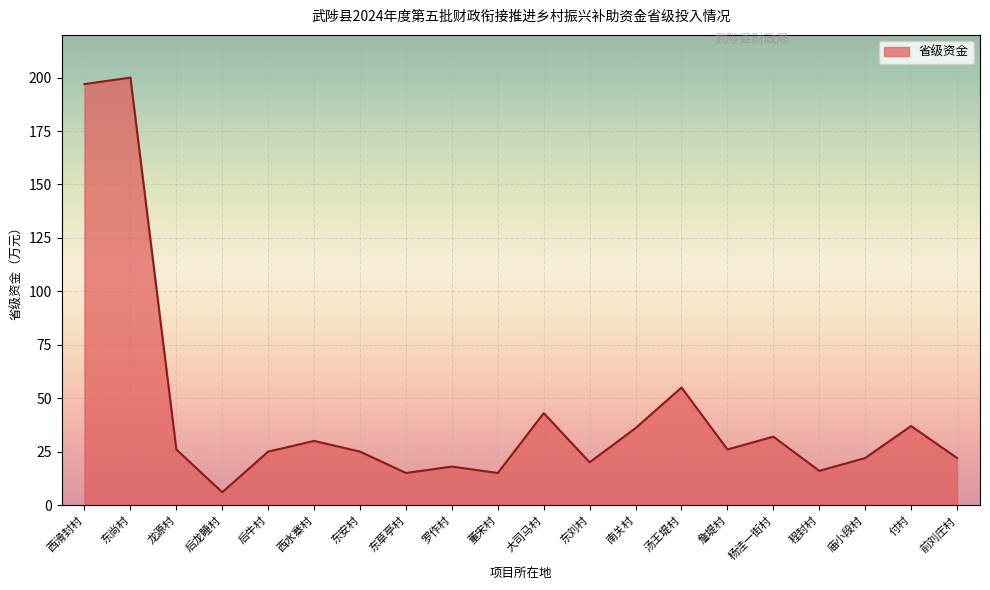

Which has a higher value, 董宋村 or 前刘庄村?

前刘庄村